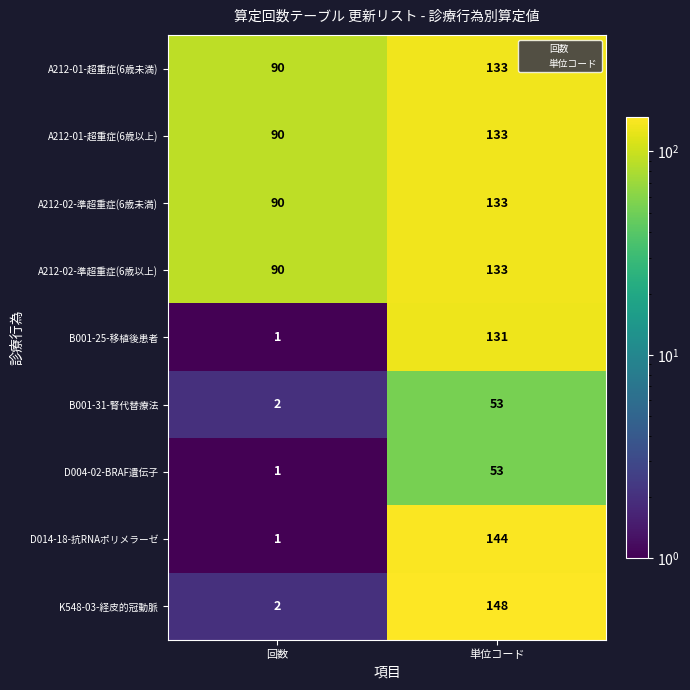

What is the minimum value shown in the chart?

1